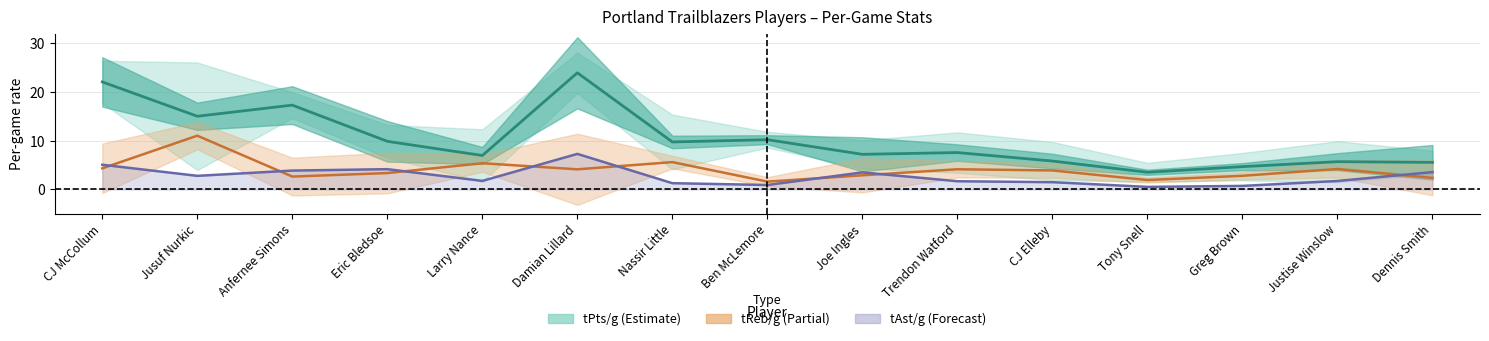

Is it true that tPts/g (center) equals 5.7 at Justise Winslow?

True